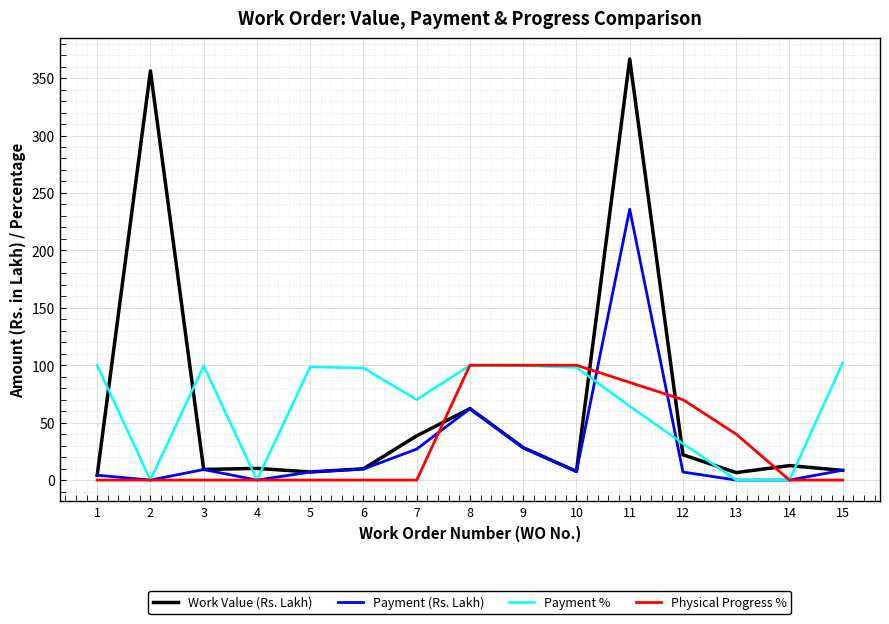

The Work Value (Rs. Lakh) series shows 28.2 at 9. True or false?

True